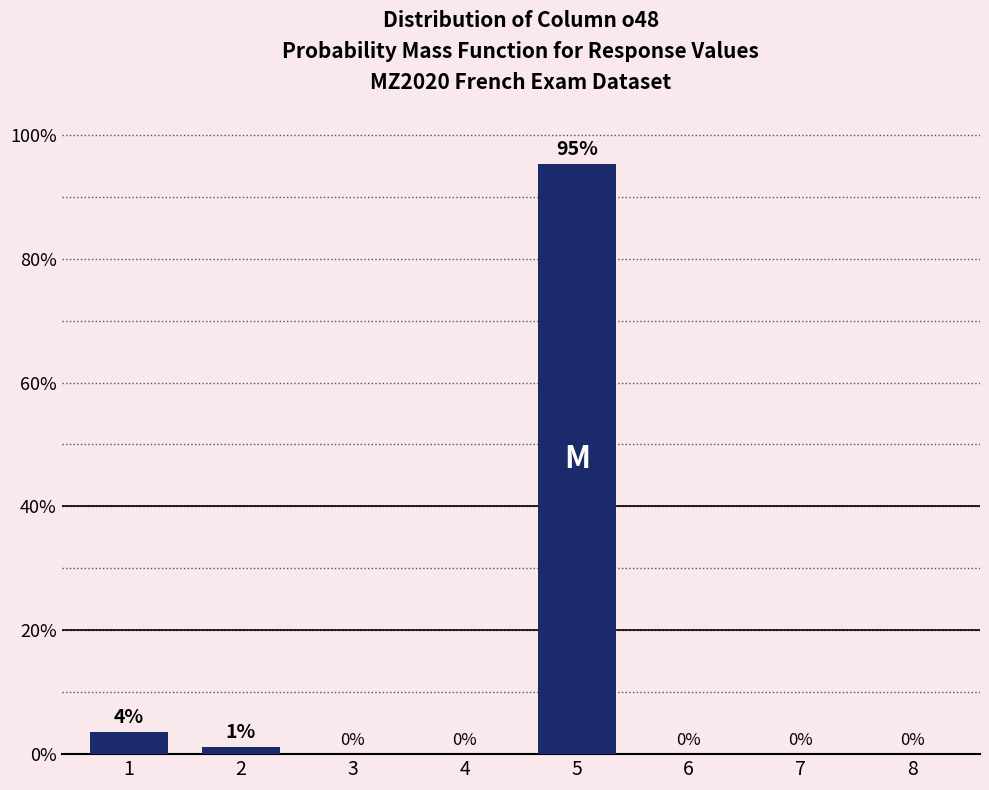

Which label corresponds to the largest value in the chart?

5